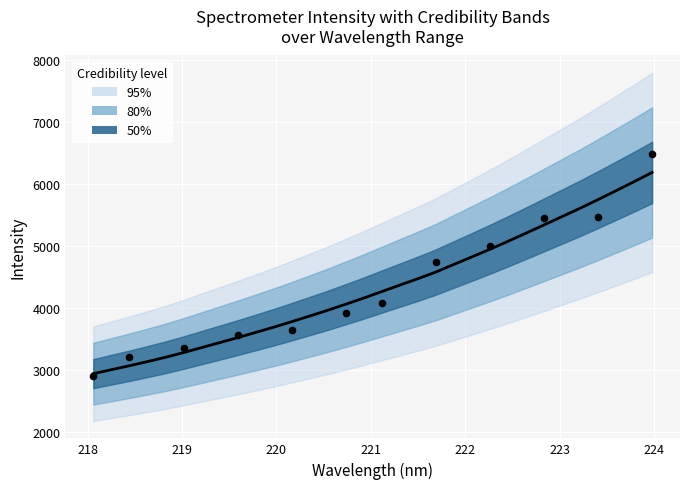

What is the change in value from 218.0596 to 223.0264?

+2538.3